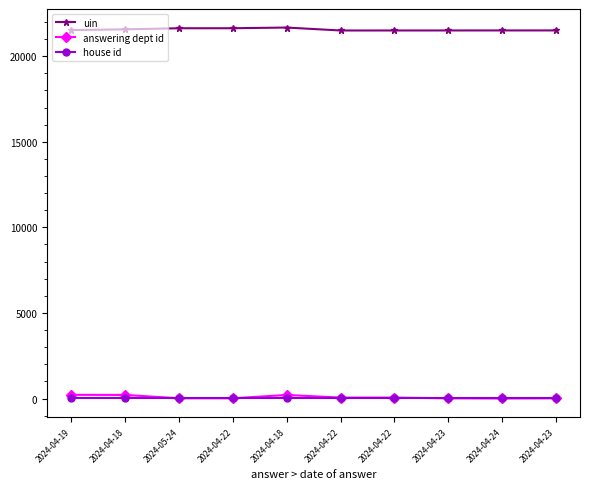

What is the spread (max minus min) of values at 2024-04-24?

21504